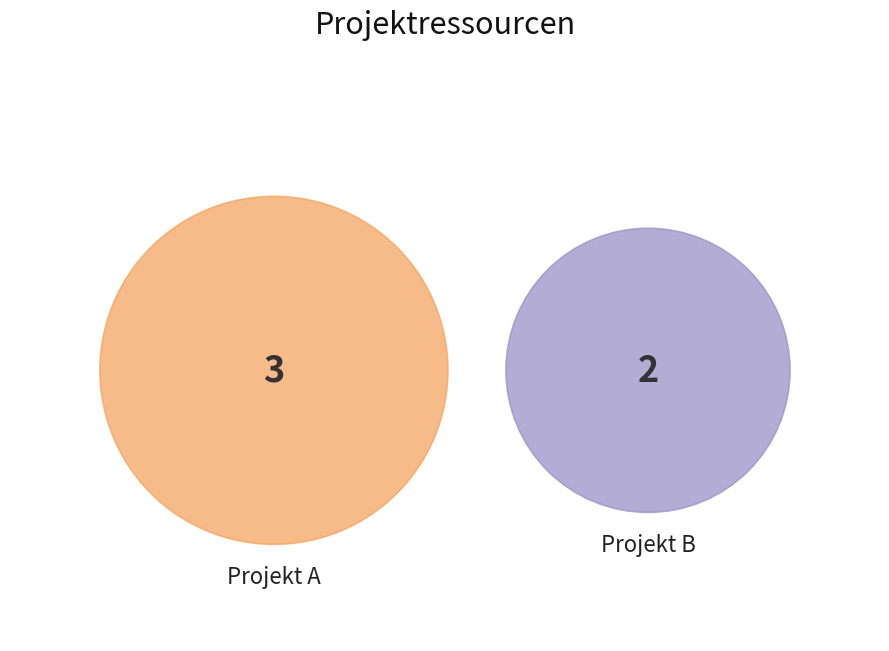

To the nearest percent, what percentage of the pie is Projekt B?

40%